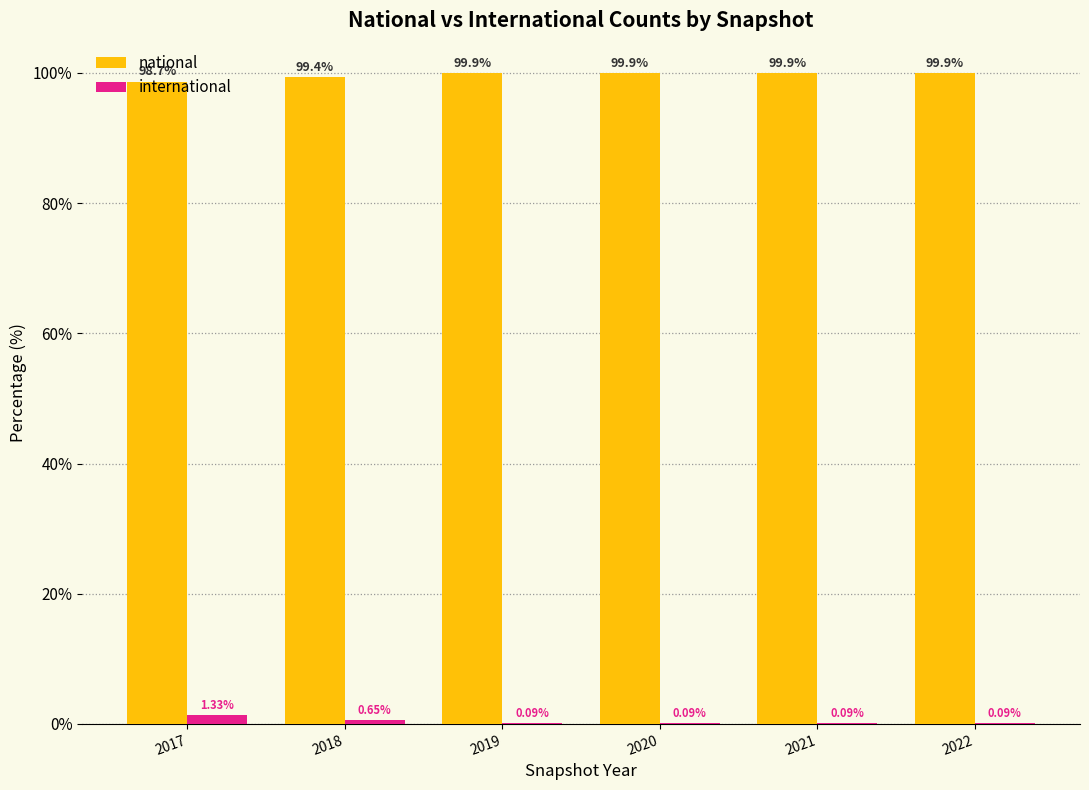

How many groups of bars are there?

6